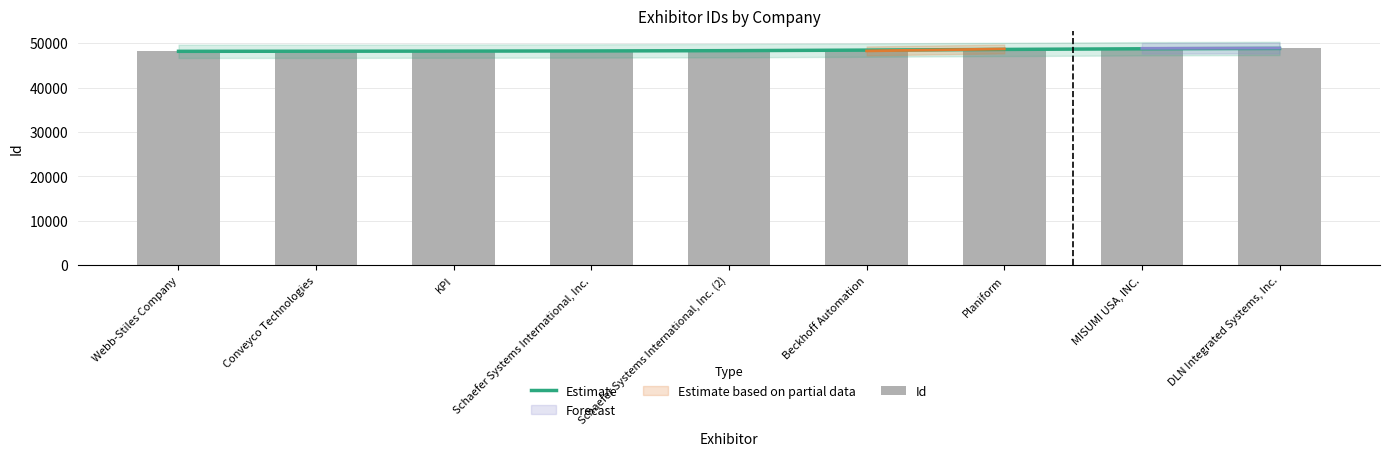

How many values in the Estimate series are below 48304?

4